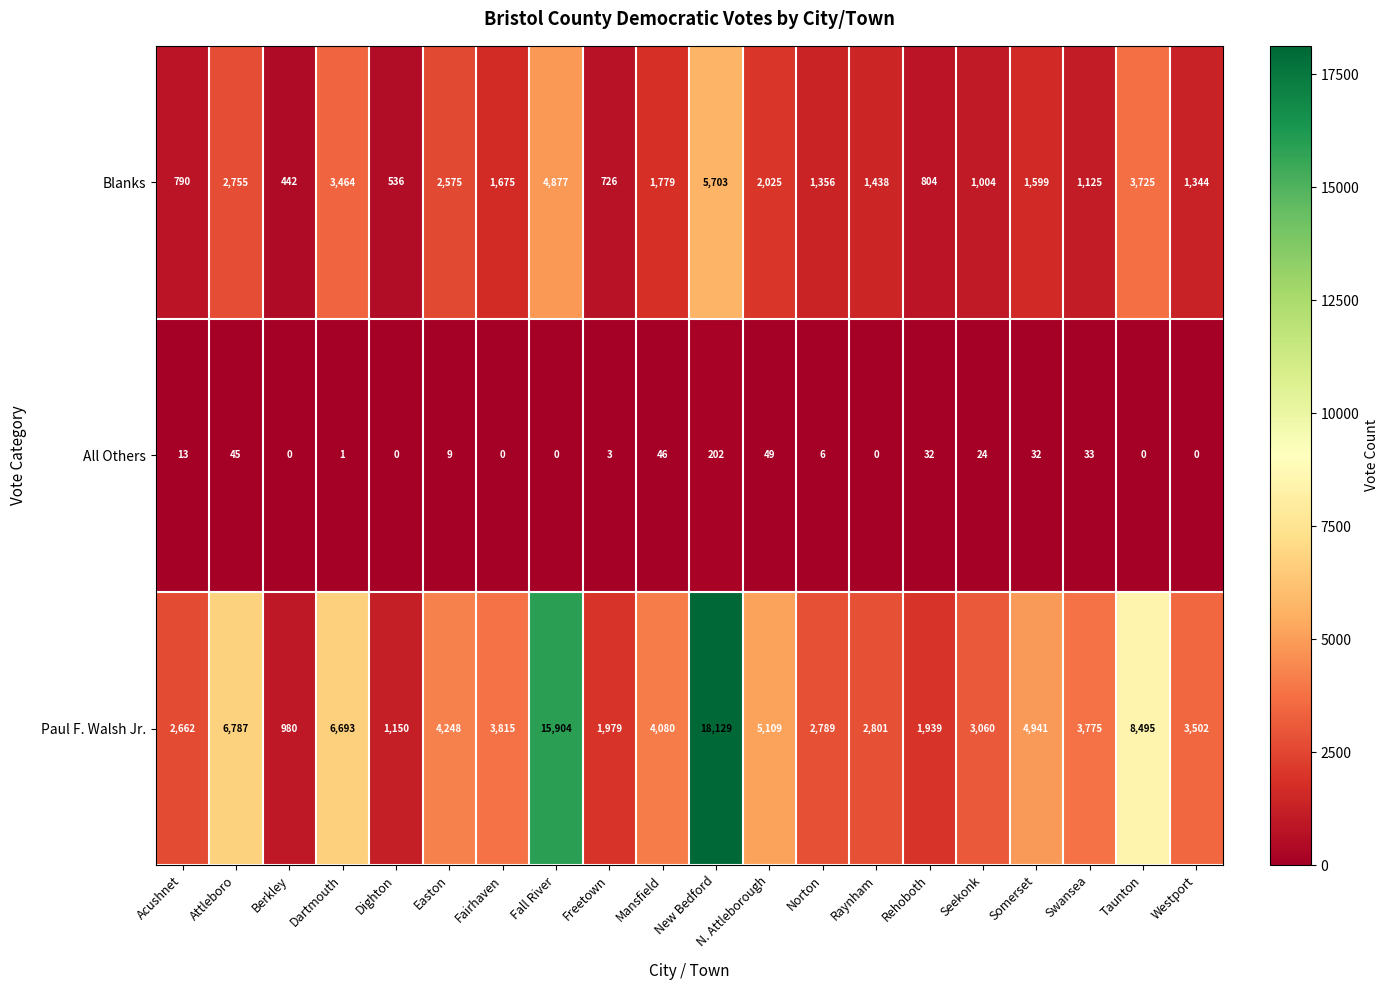

Is it true that All Others equals 46 at Mansfield?

True